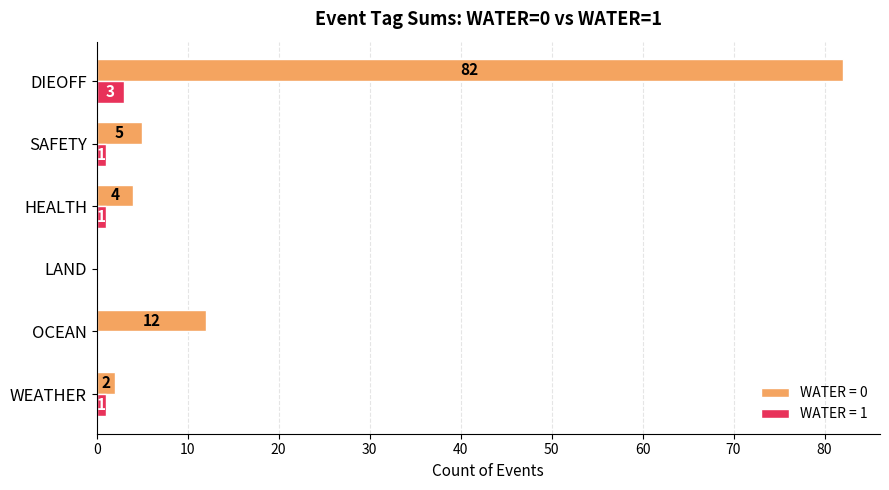

What is the sum of all WATER = 0 values?

105